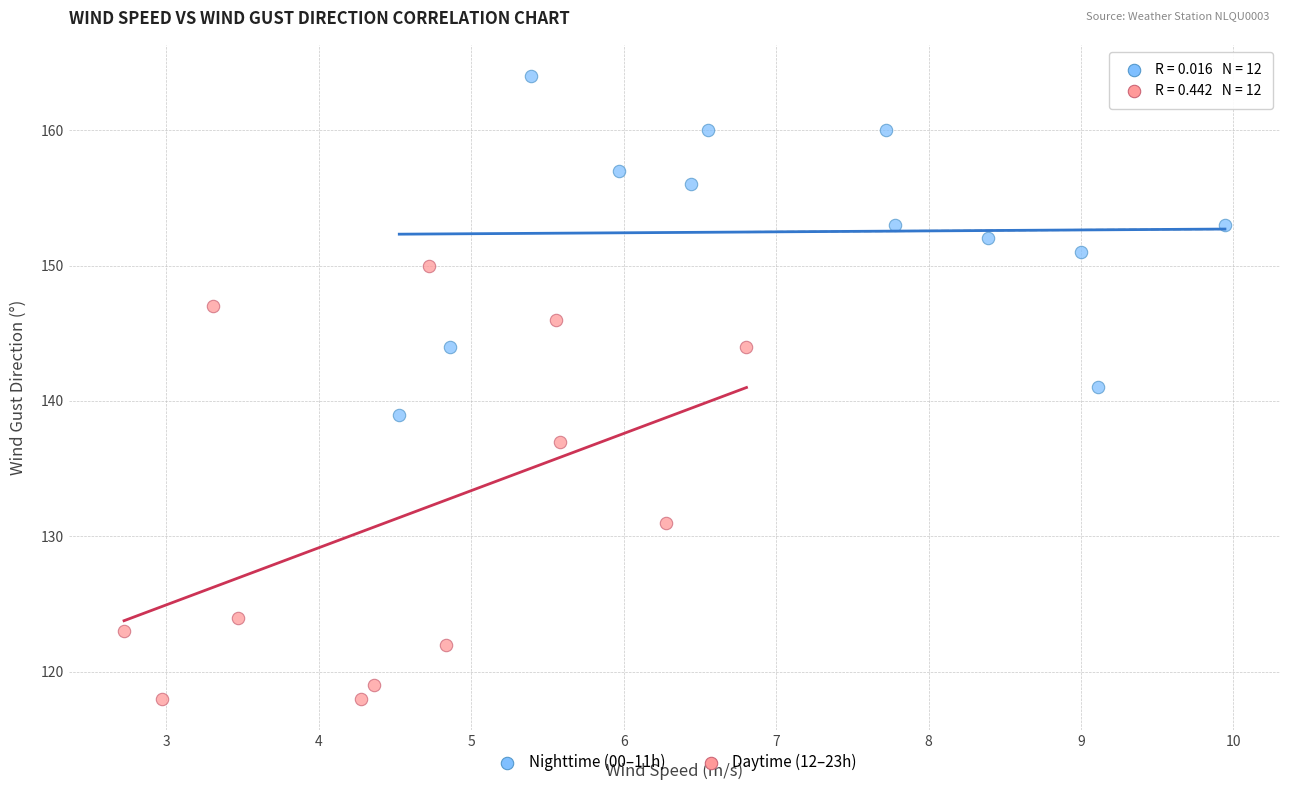

Which series has the widest spread of Y values?

Daytime (12–23h)